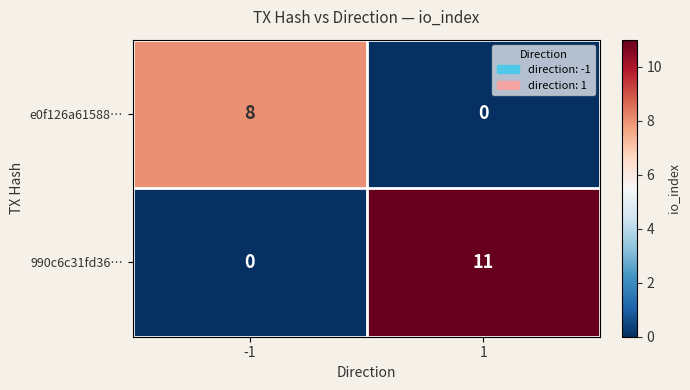

What is the sum of all 990c6c31fd36… values?

11